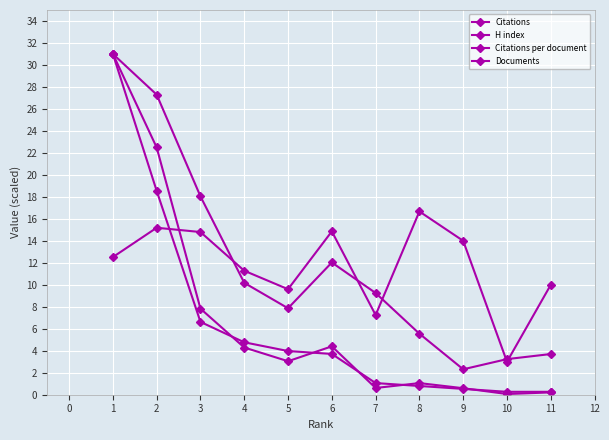

In Citations per document, how many points are higher than both neighbors (excluding endpoints)?

3